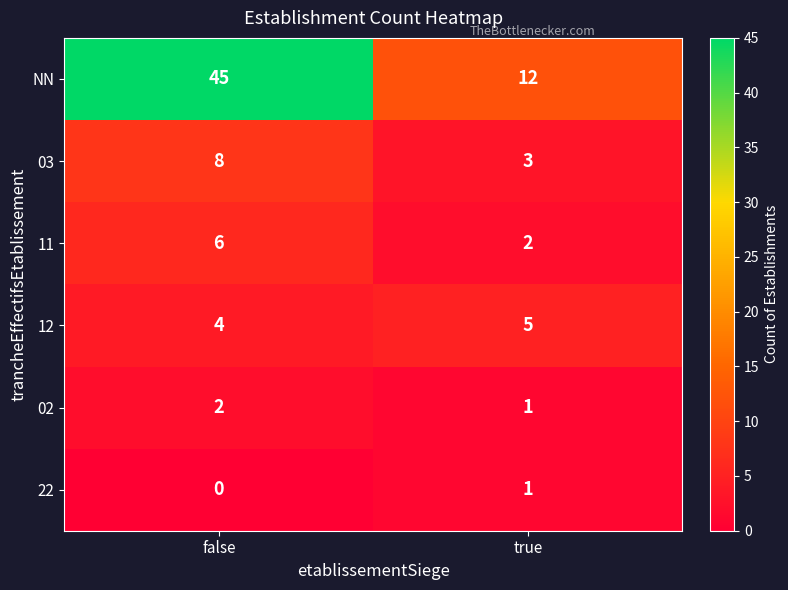

What is the difference between the NN values at true and false?

33